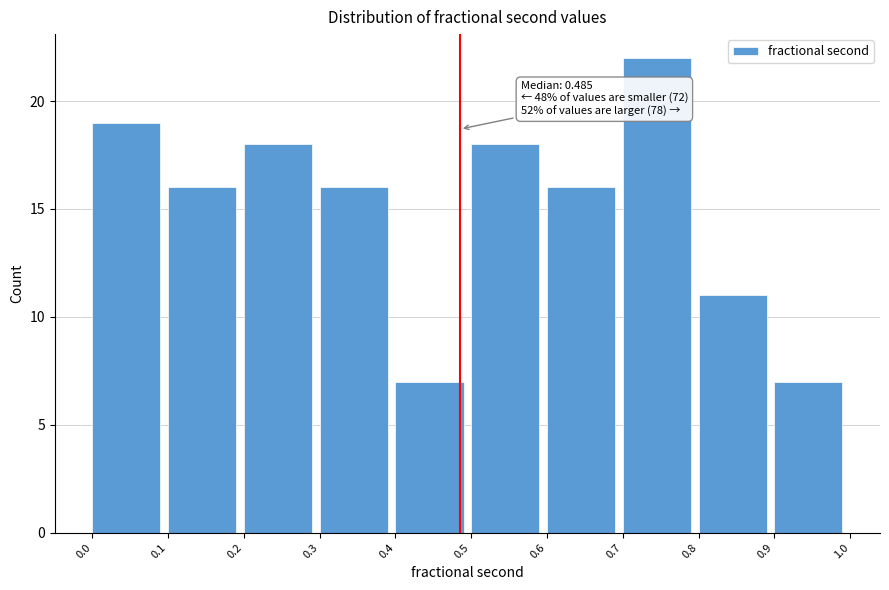

Which range on the x-axis has the tallest bar?

0.7 to 0.8